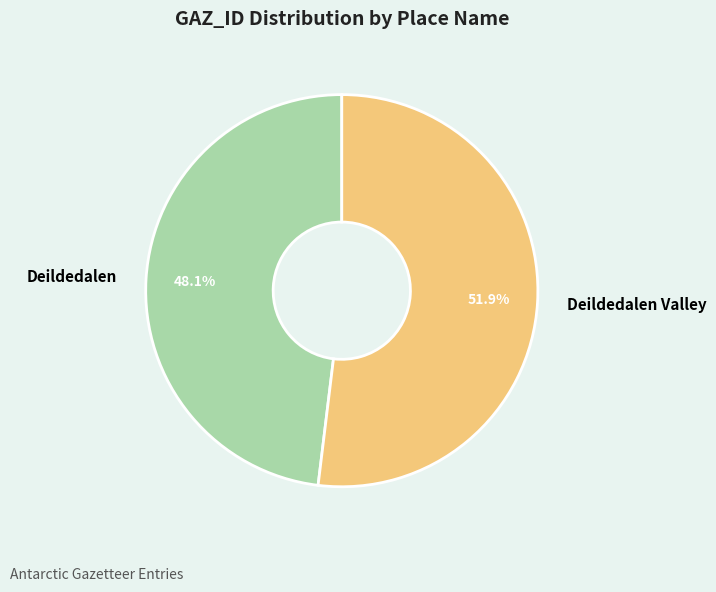

Rank the categories by value from highest to lowest.

Deildedalen Valley, Deildedalen